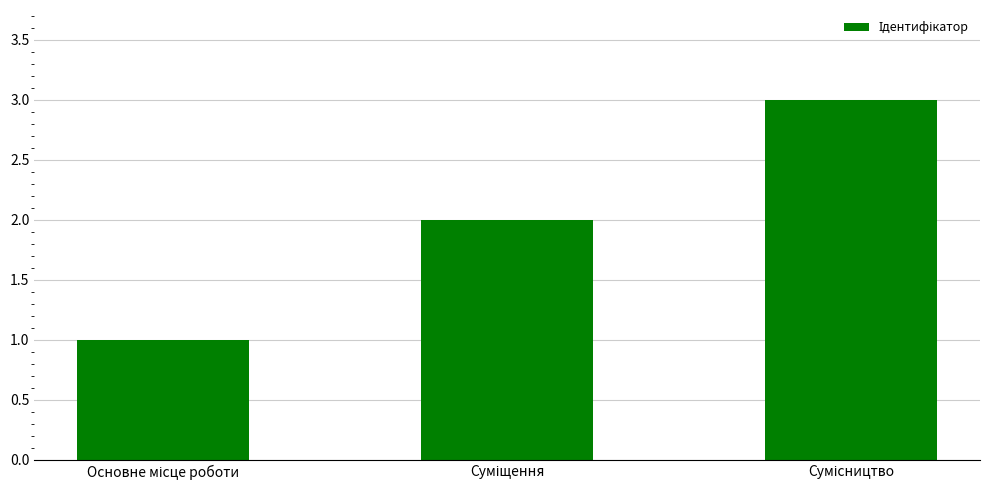

Reading left to right, what are all the values shown in this chart?

1	2	3